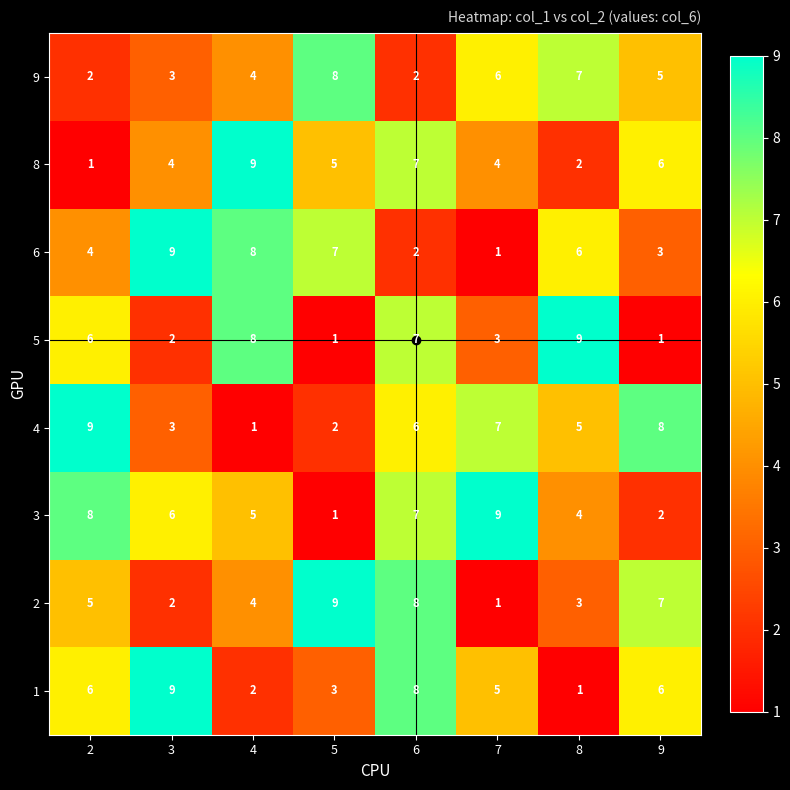

Count the number of categories in the chart.

8